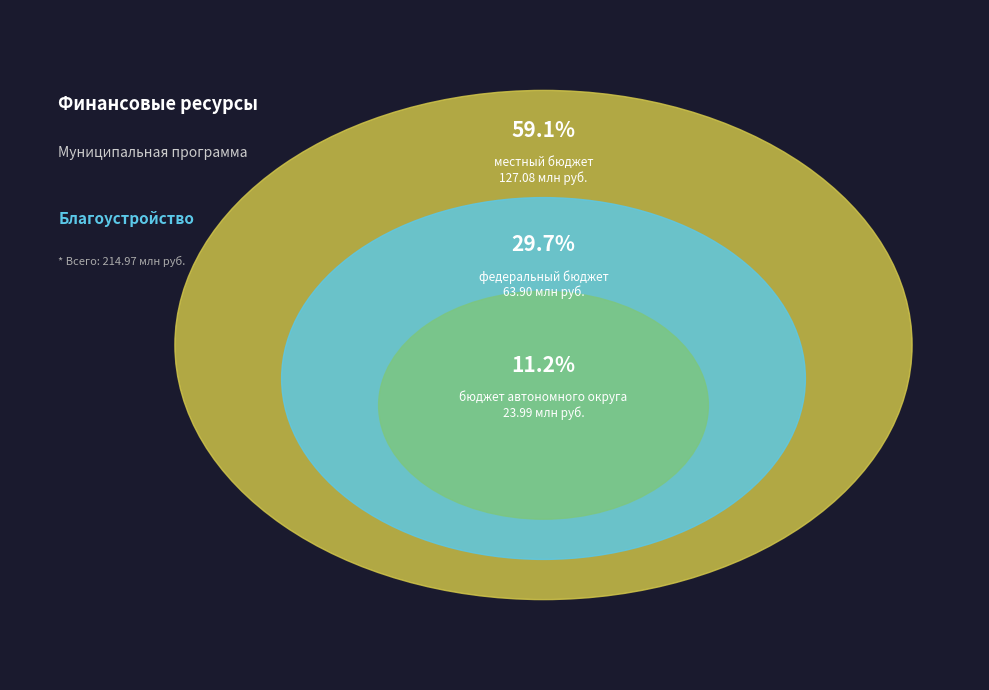

Which category has the biggest portion of the pie?

местный бюджет